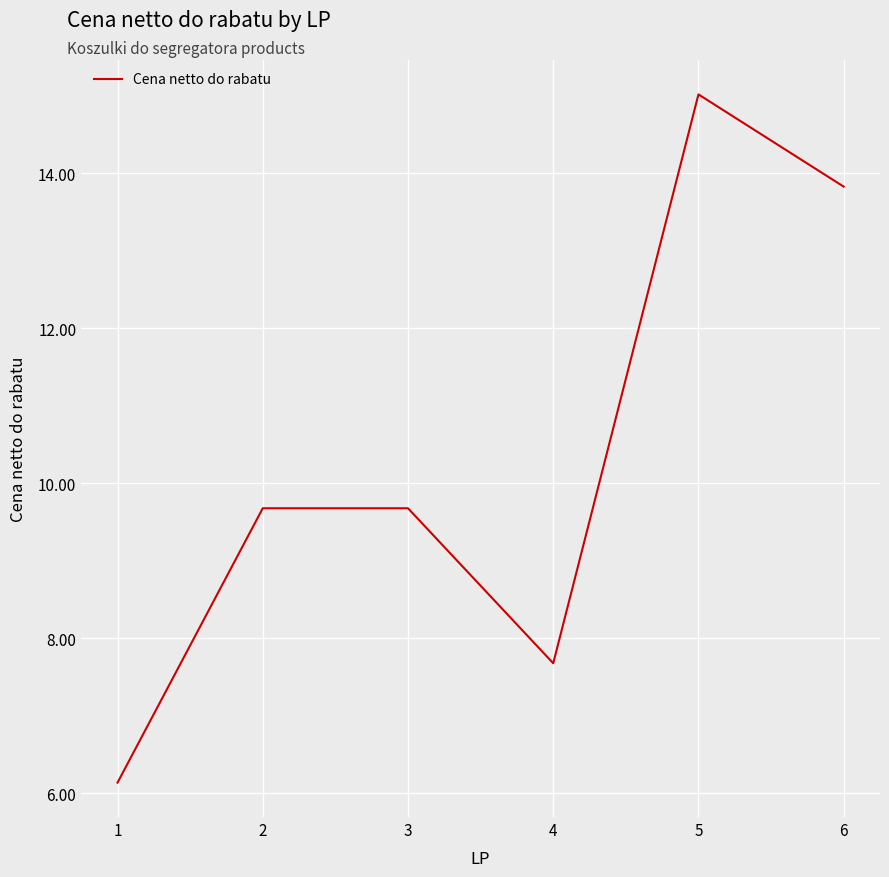

What is the greatest value displayed?

15.0